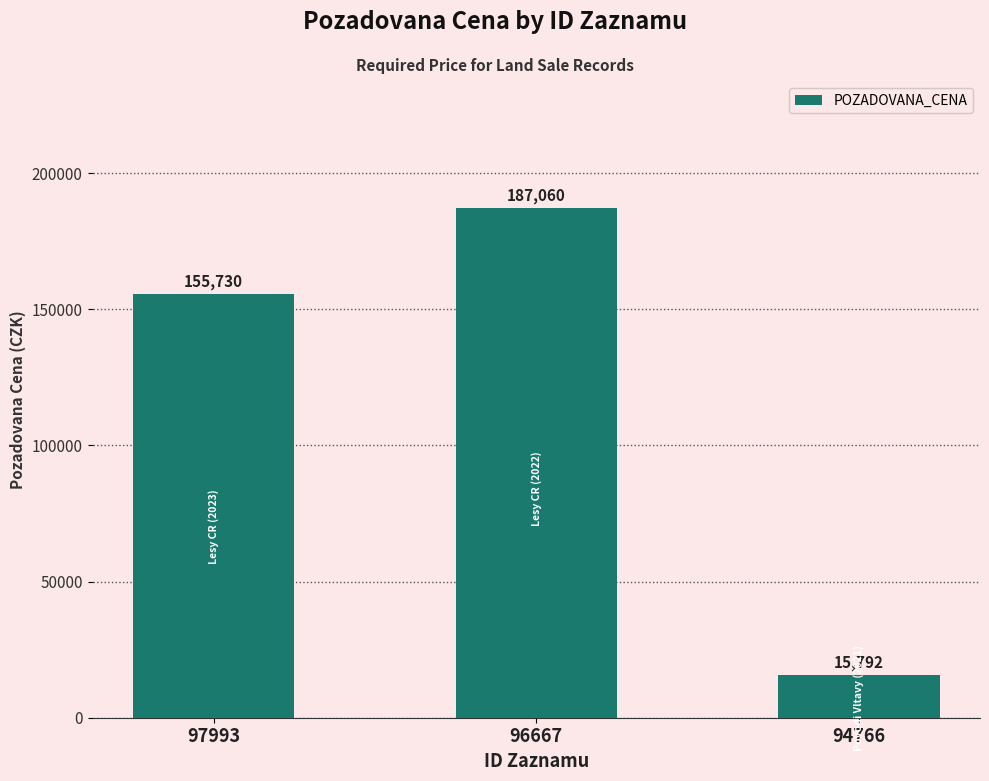

What is the sum of the values at 94766 and 97993?

171522